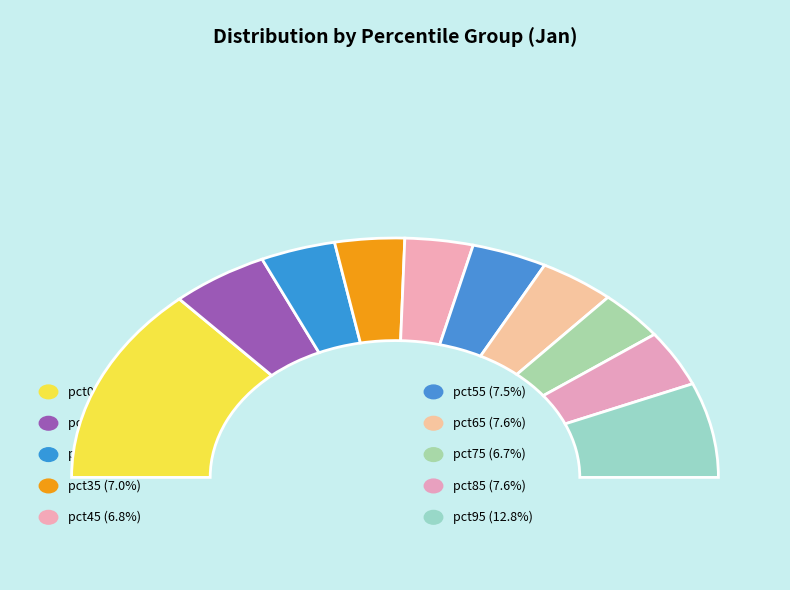

To the nearest percent, what is the difference between the pct85 and pct95 slice percentages?

5%